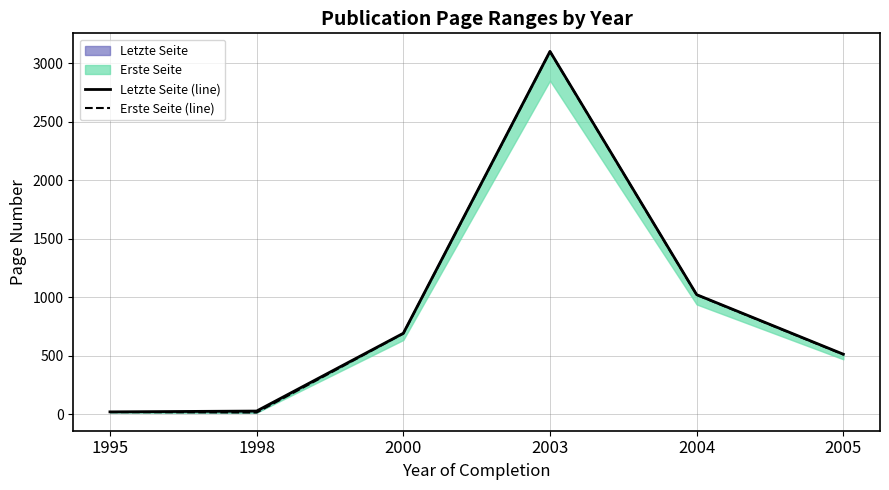

Does the chart have visible grid lines?

Yes